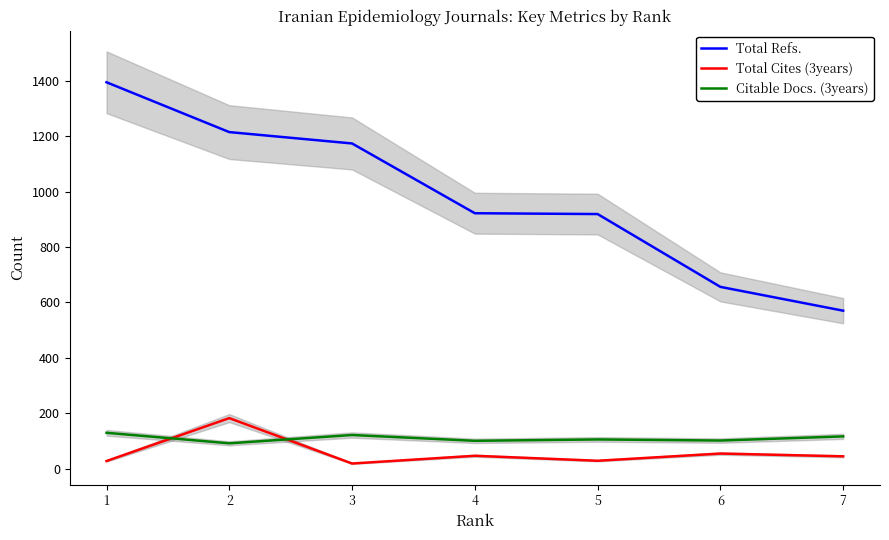

In Citable Docs. (3years), how many points are higher than both neighbors (excluding endpoints)?

2